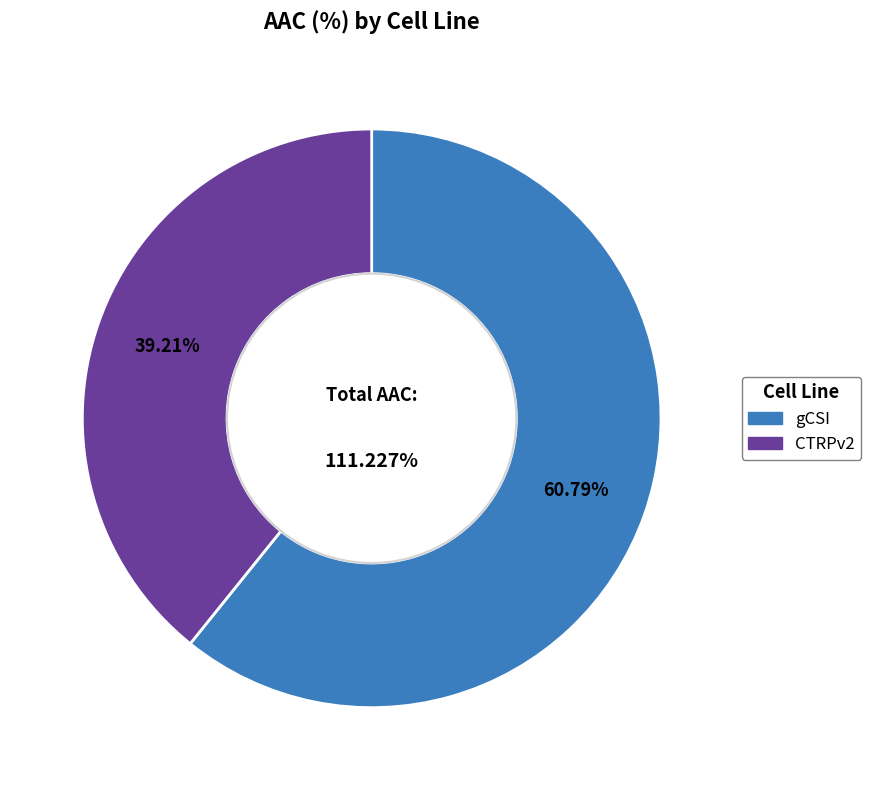

Which has a higher value, gCSI or CTRPv2?

gCSI